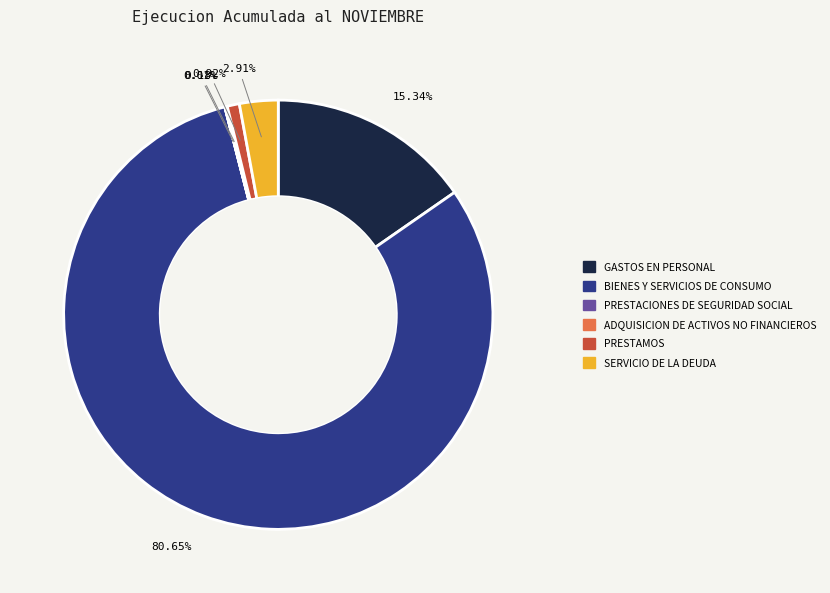

True or false: GASTOS EN PERSONAL accounts for 1% of the total.

False